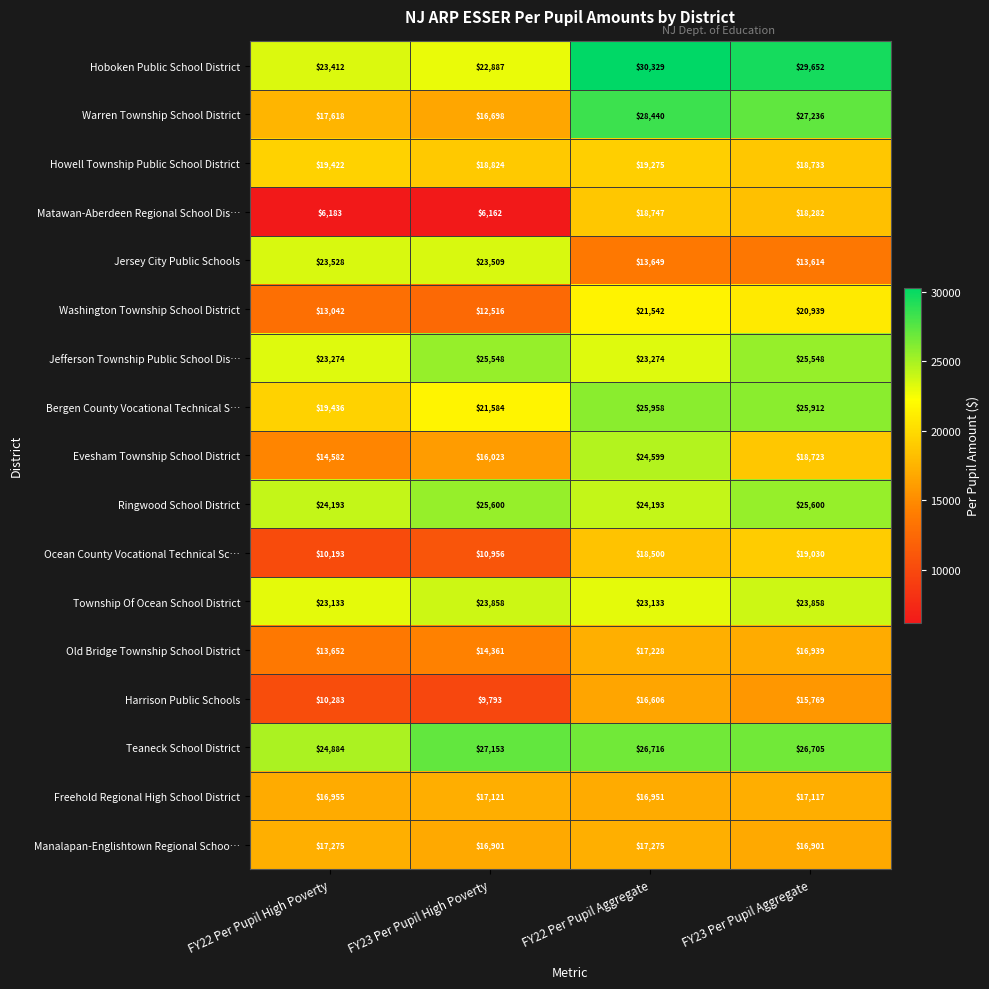

How many data points does each series have?

4